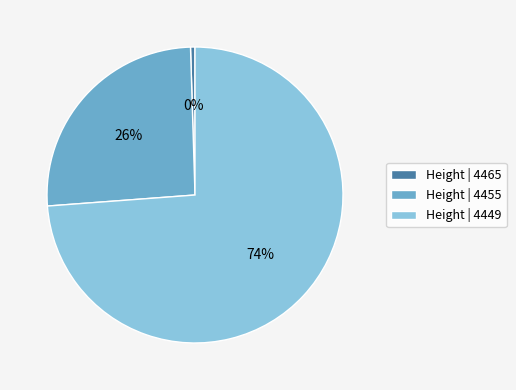

What is the largest slice in the pie chart?

Height | 4449